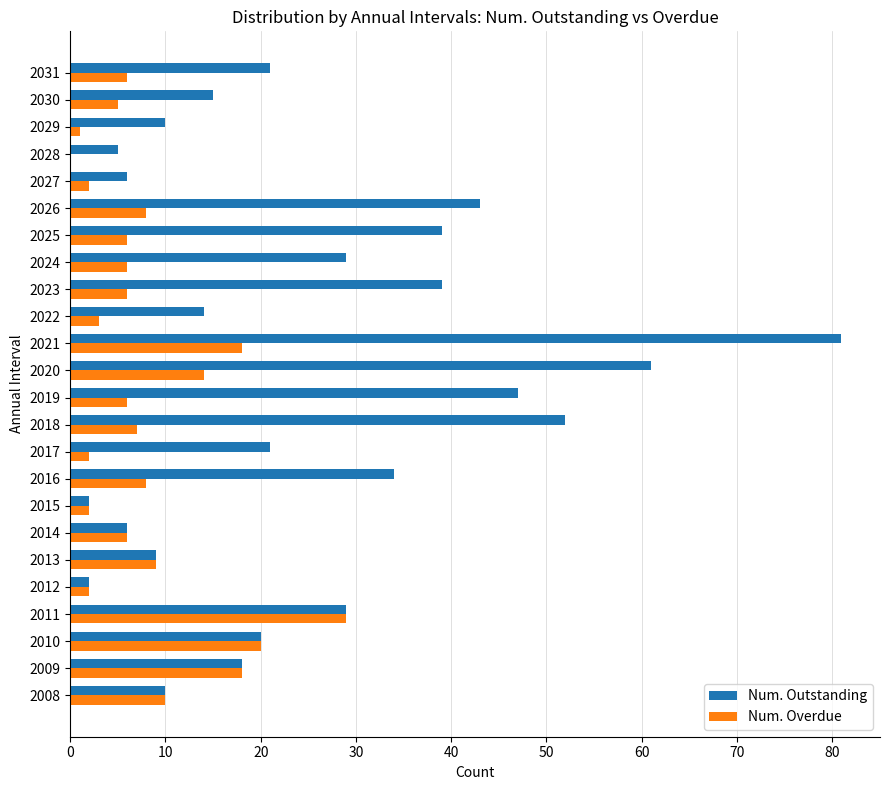

What are all the series names shown in the legend?

Num. Outstanding, Num. Overdue